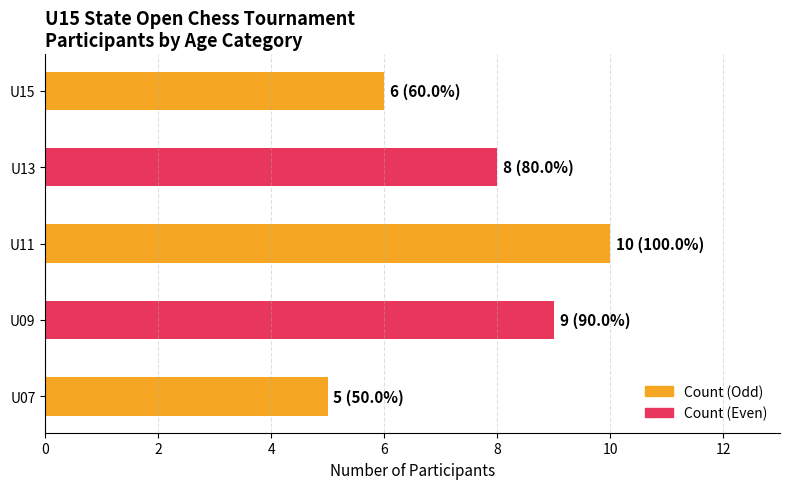

What is the change in value from U09 to U15?

-3